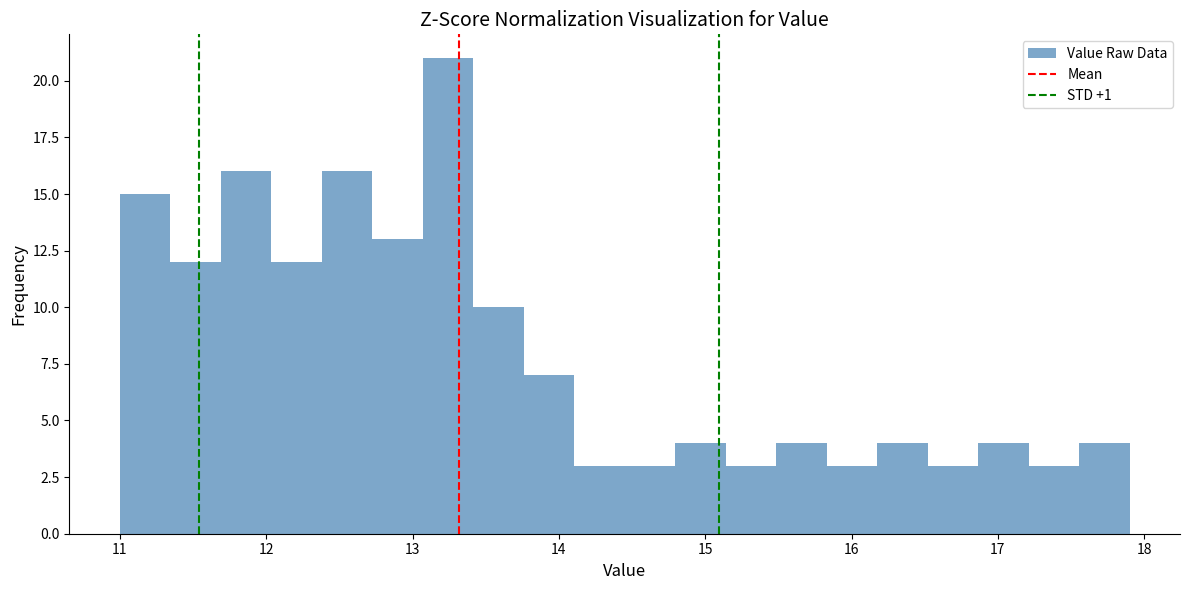

Read against the x-axis, roughly where is the centre of the tallest bar?

13.2